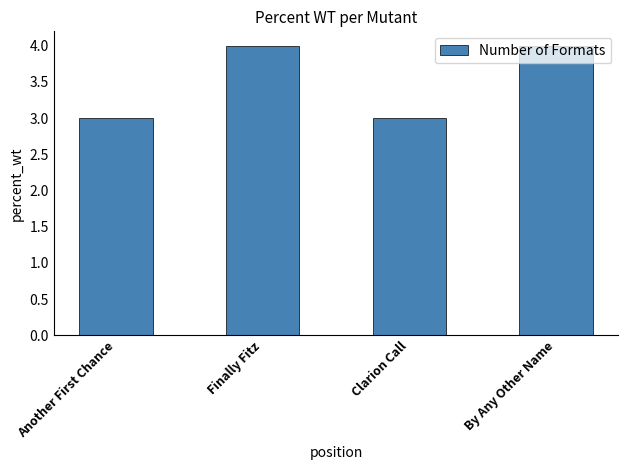

Which has a higher value, Clarion Call or By Any Other Name?

By Any Other Name